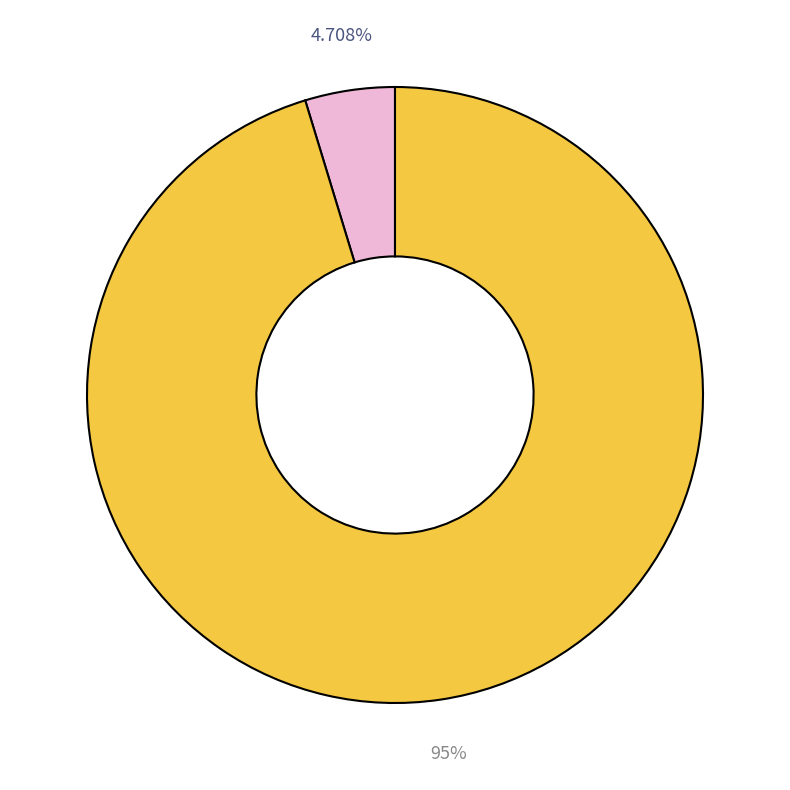

Is there a majority slice in this chart?

Yes